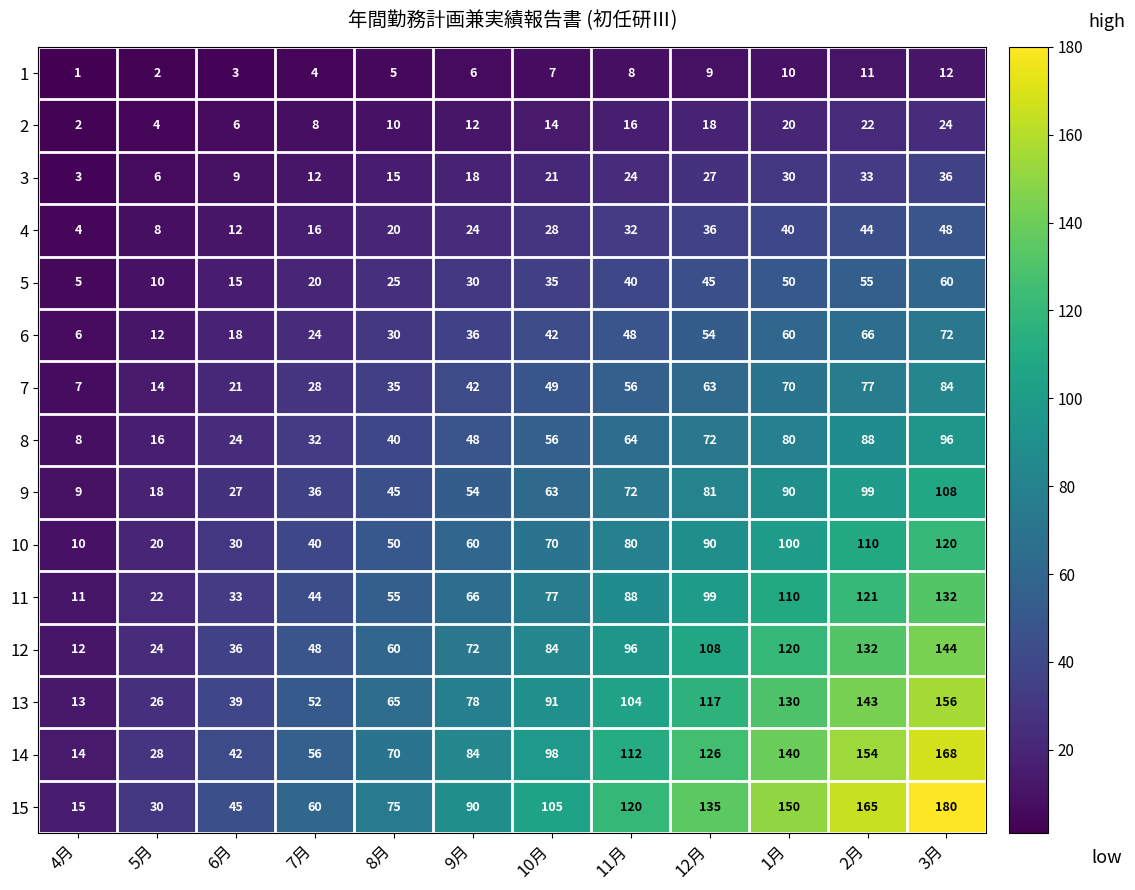

What value does the 3 series have at 10月, to the nearest 5?

20